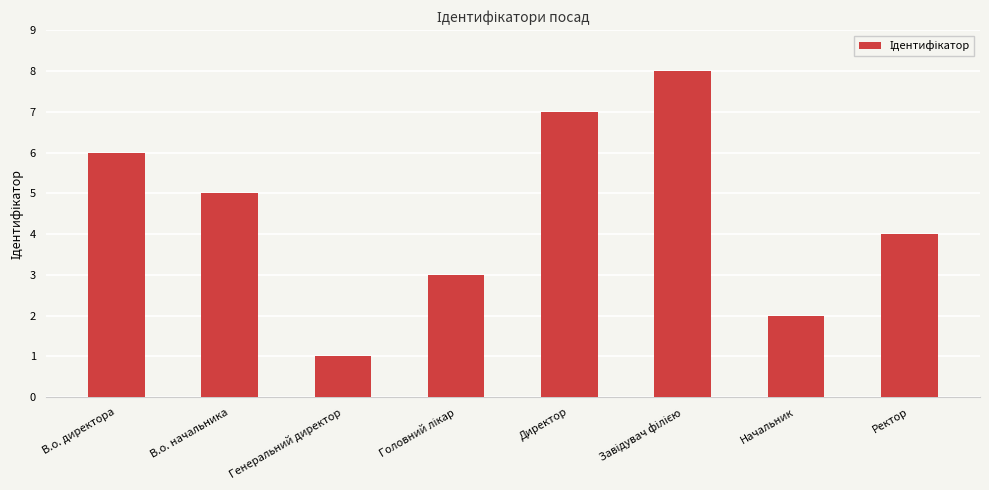

What is the difference between the second highest and minimum values?

6